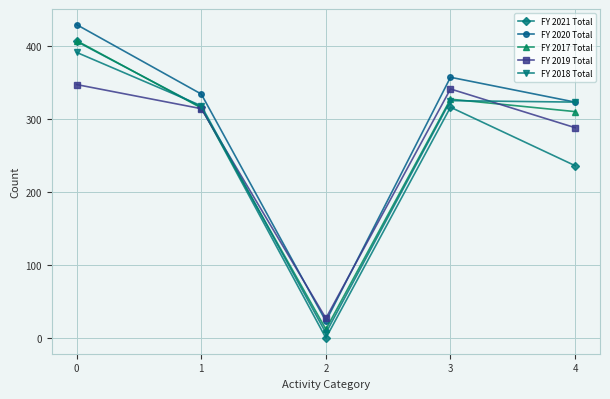

What is the greatest value displayed?

429